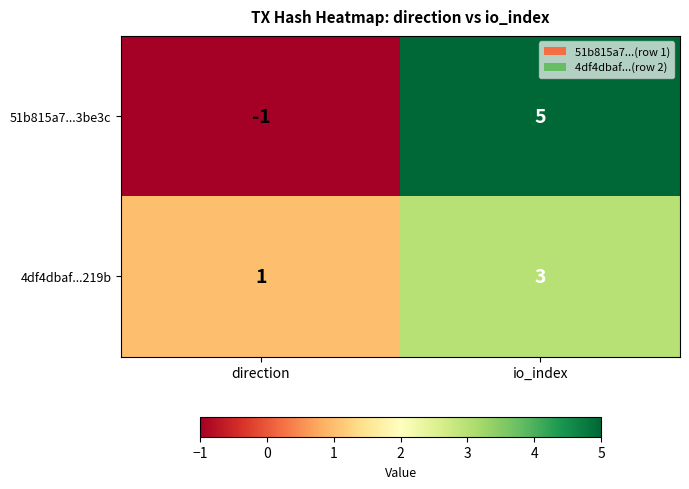

Which series has the largest range (max minus min)?

51b815a7...3be3c